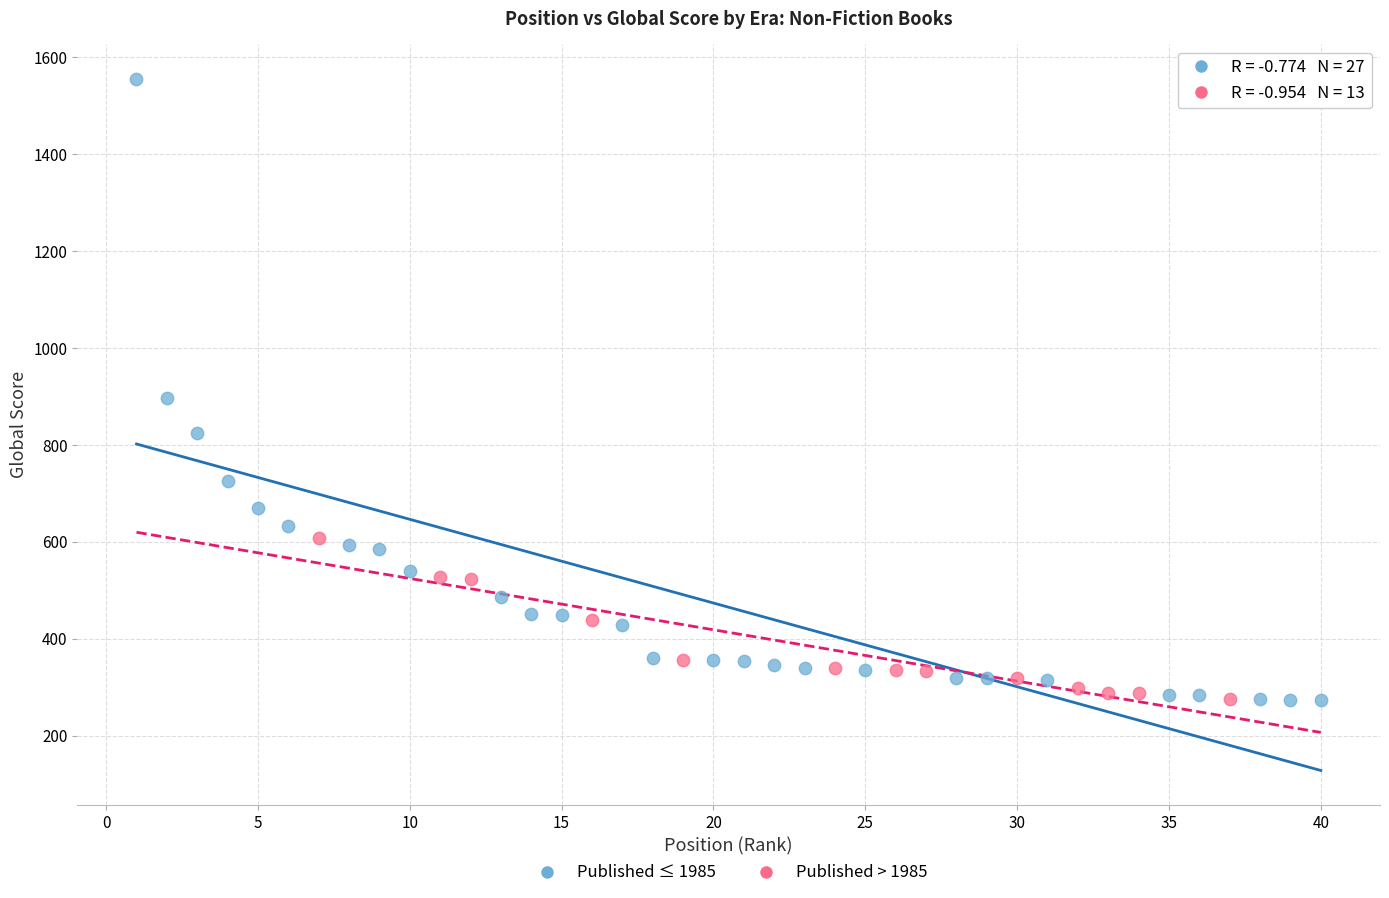

What are all the series names shown in the legend?

Published ≤ 1985, Published > 1985